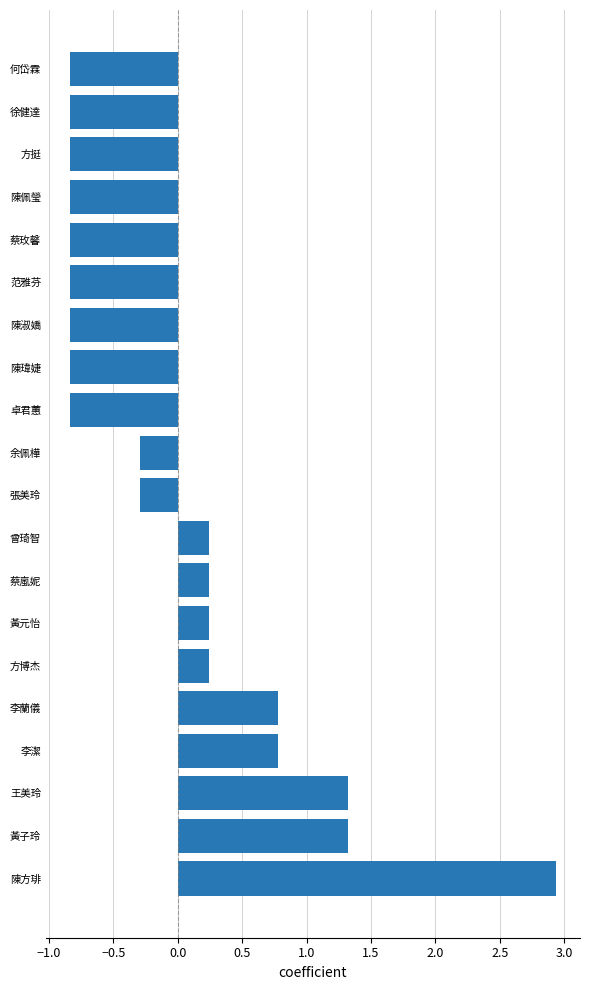

What is the change in value from 陳方琲 to 范雅芬?

-3.8